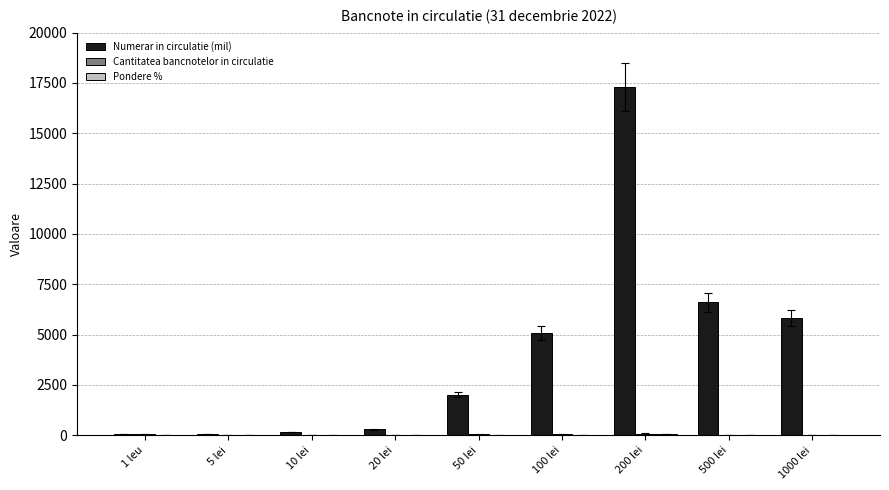

Are the bars grouped side by side (vs. stacked)?

Yes